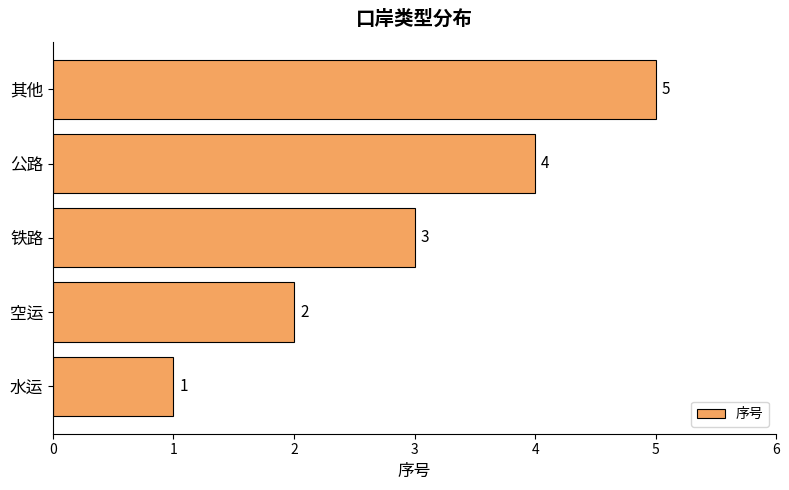

The chart shows a value of 8 at 其他. True or false?

False